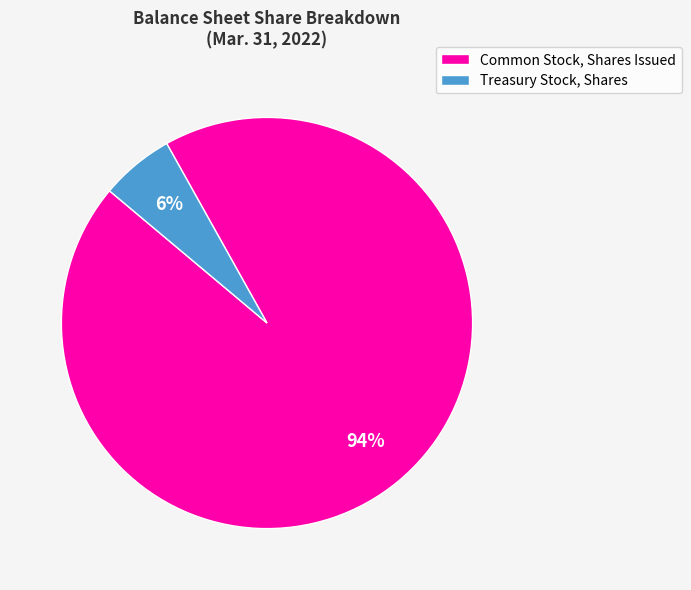

To the nearest percent, what is the average slice percentage?

50%